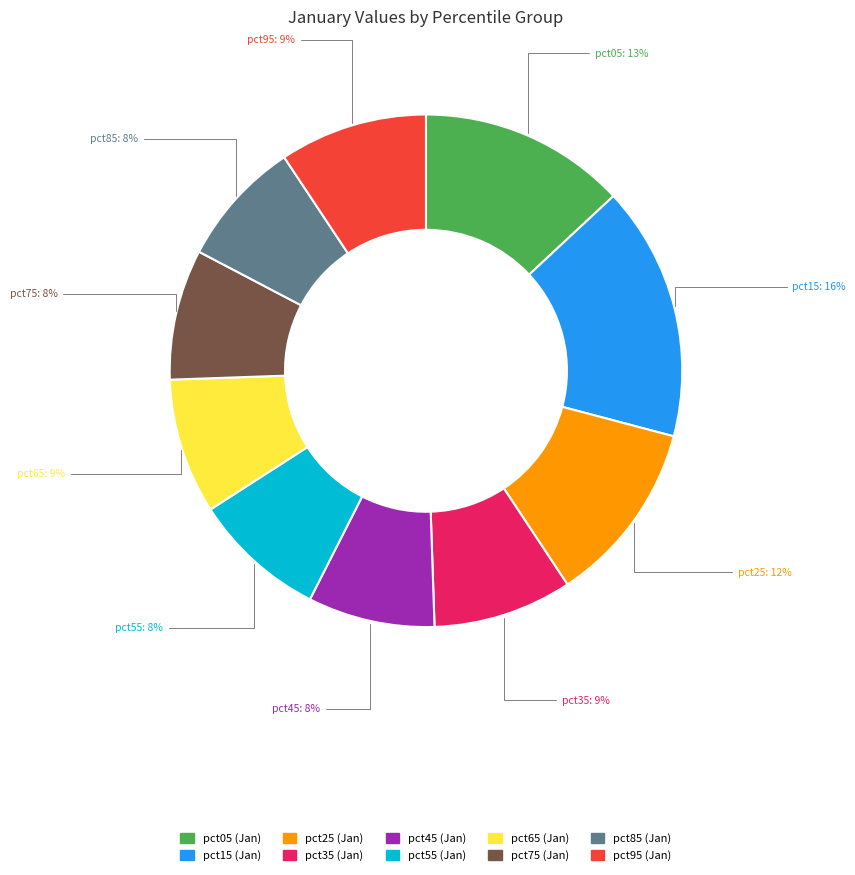

To the nearest percent, what is the combined percentage of pct75 and pct25?

20%